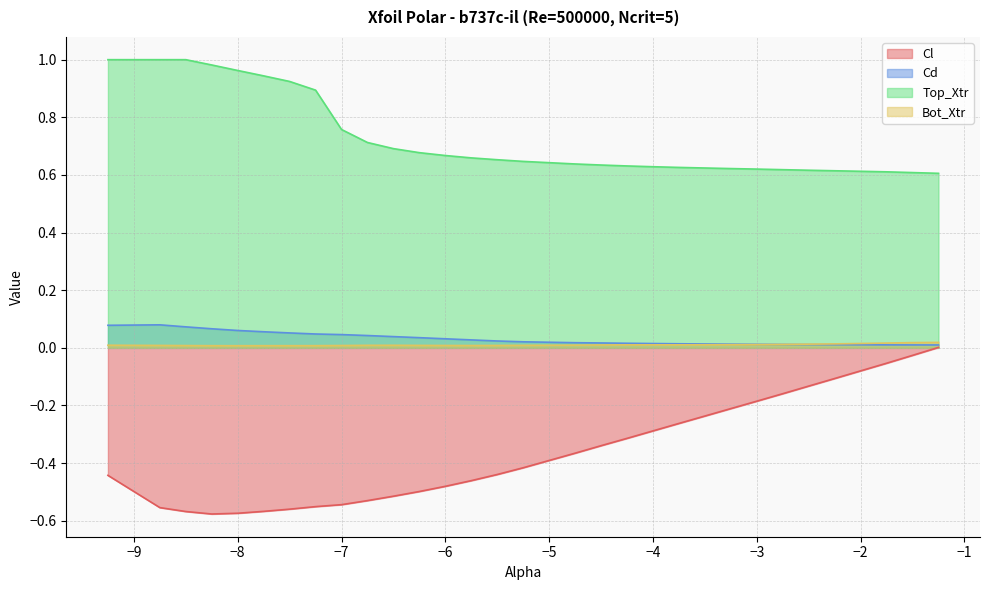

True or false: Top_Xtr has more than 0 interior local peaks.

False